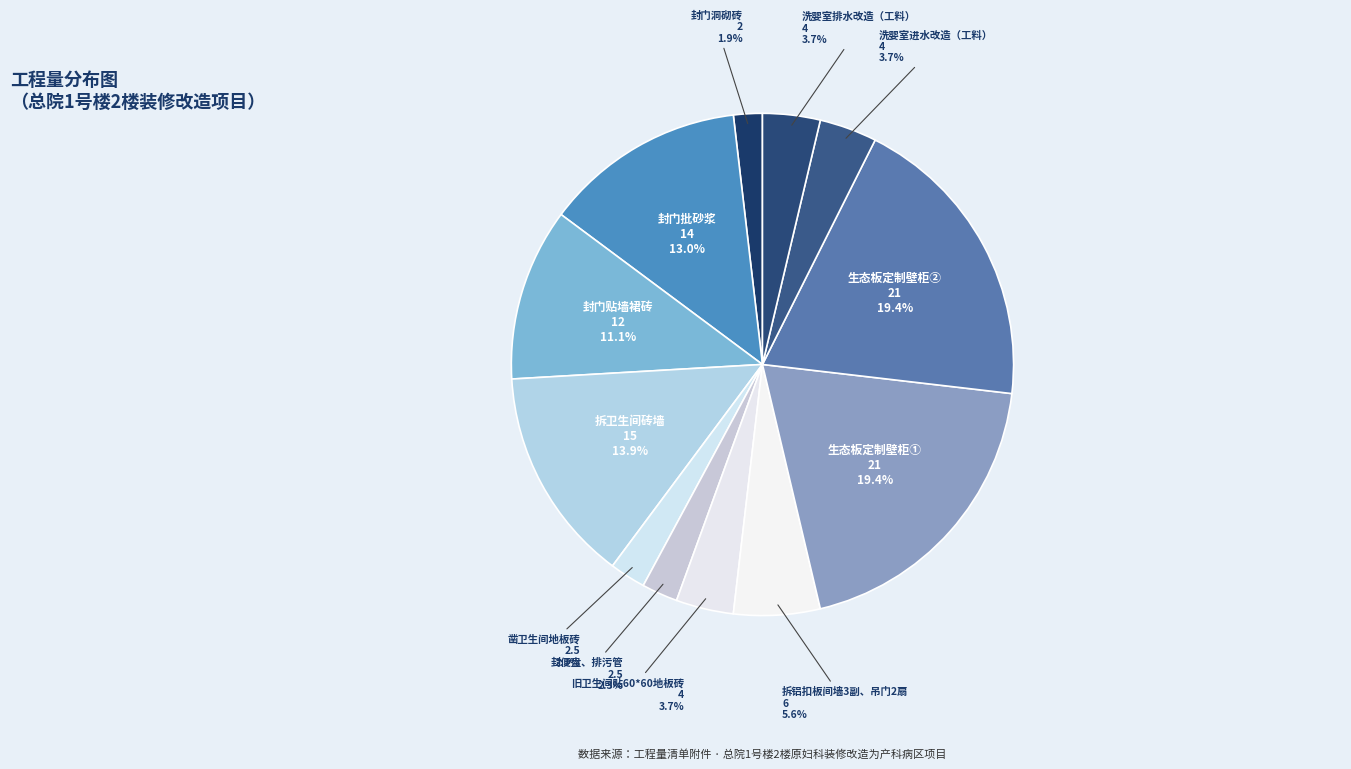

What is the ratio of the value at 洗婴室排水改造（工料） to the value at 生态板定制壁柜①?

0.2